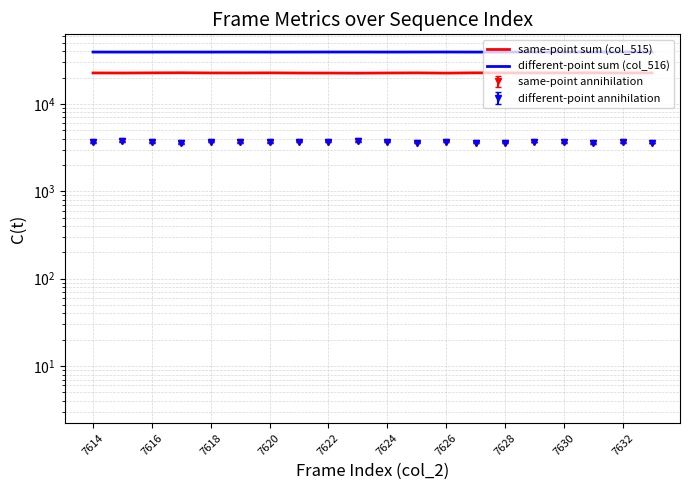

The same-point sum (col_515) series shows 40561 at 7628. True or false?

False